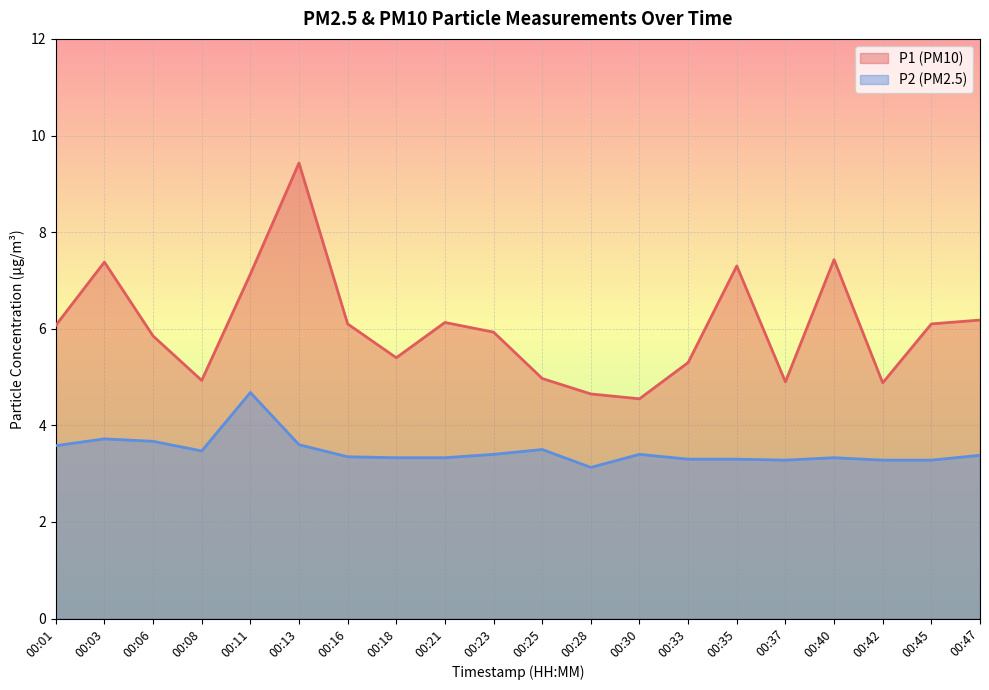

True or false: P2 and P1 intersect in this chart.

False